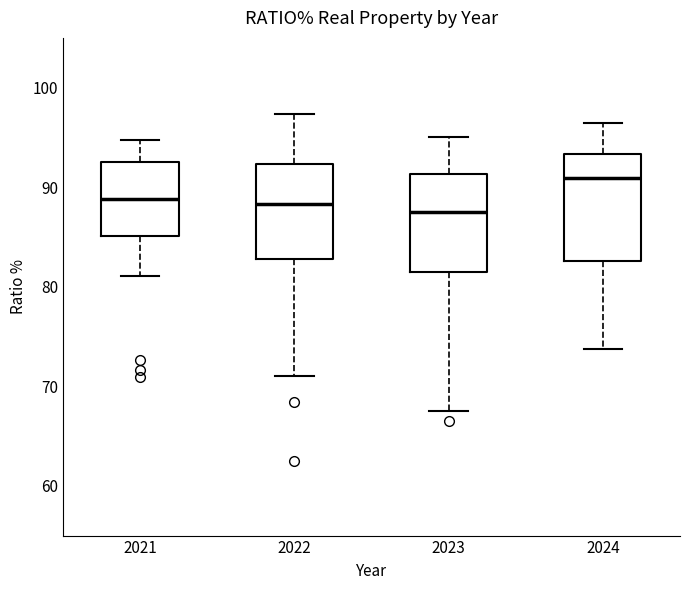

Which box's median line is the highest?

2024